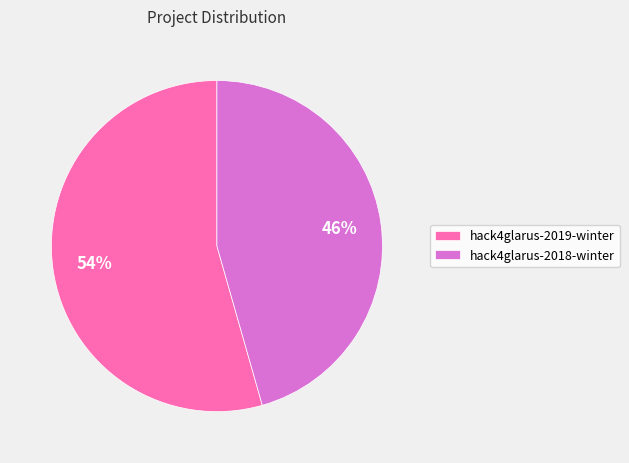

To the nearest percent, what is the combined percentage of hack4glarus-2019-winter and hack4glarus-2018-winter?

100%